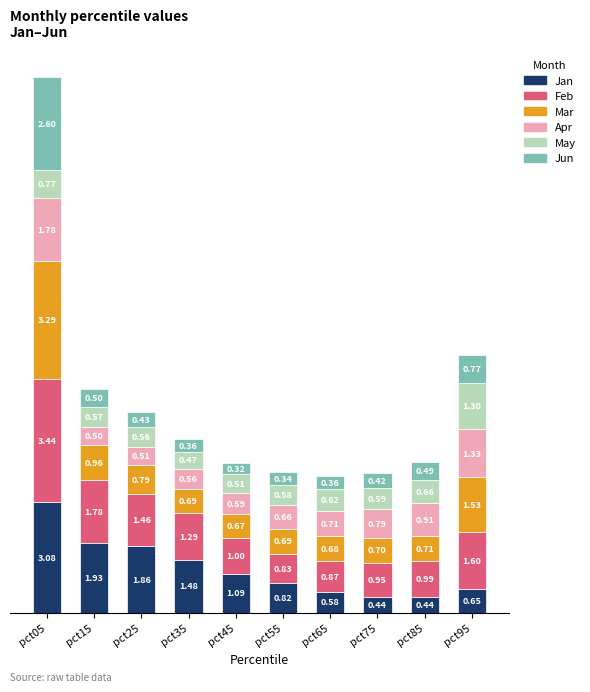

What is the average value of the Jan series?

1.2